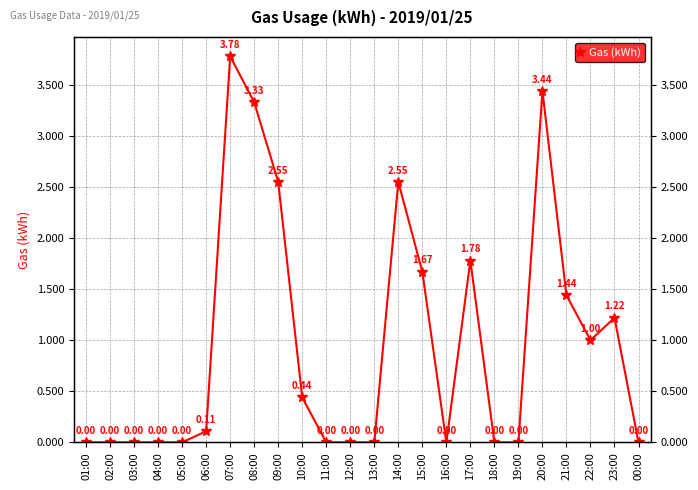

Is it true that the value at 05:00 is 0.0?

True